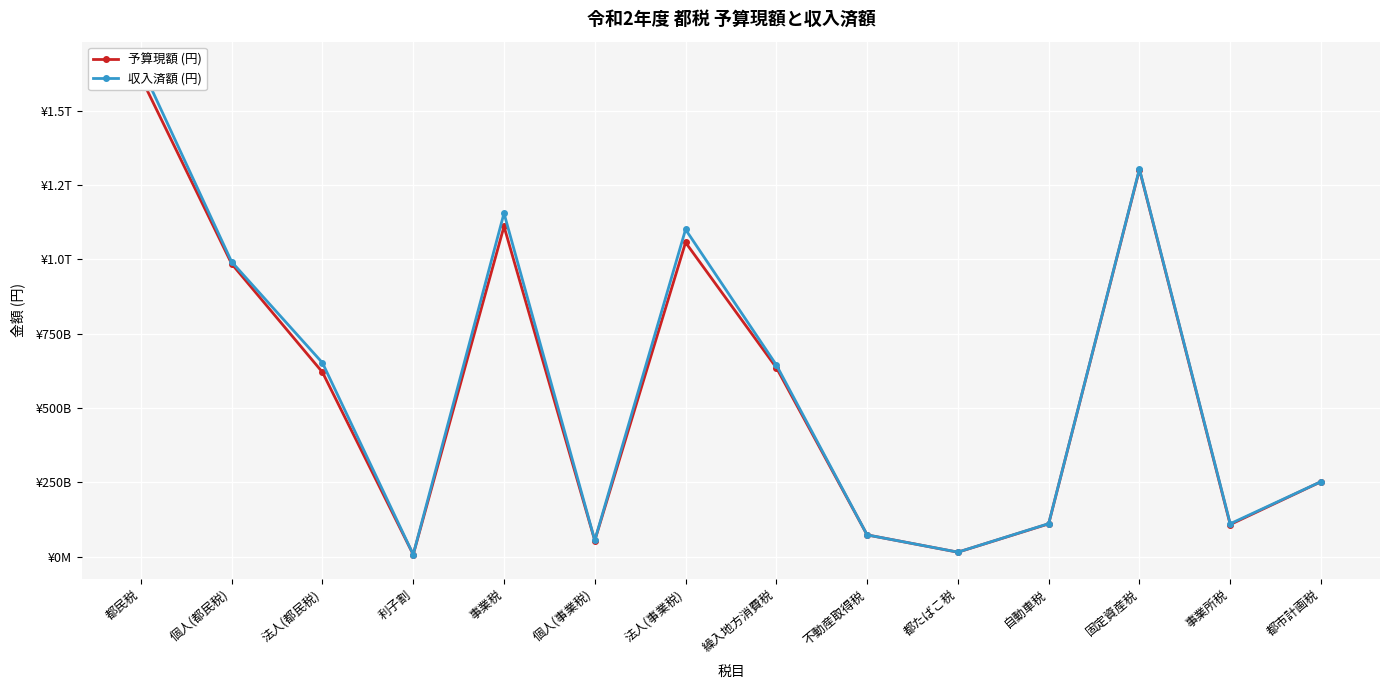

How many data points does each series have?

14